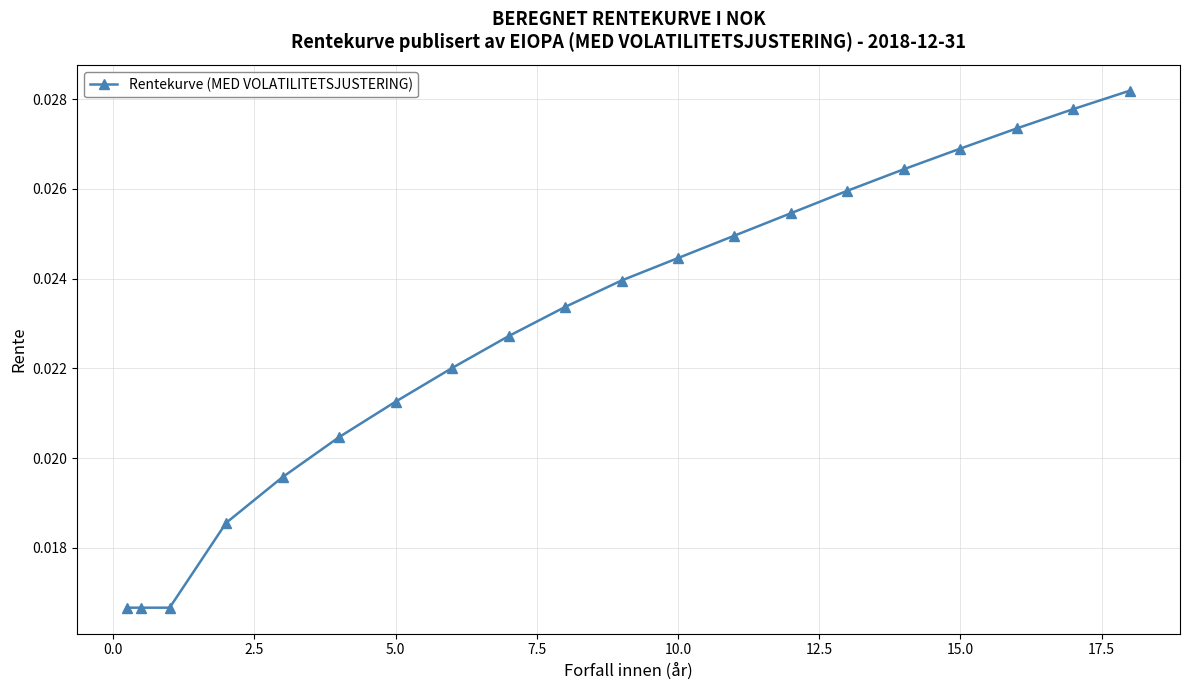

What is the sum of all values?

0.5